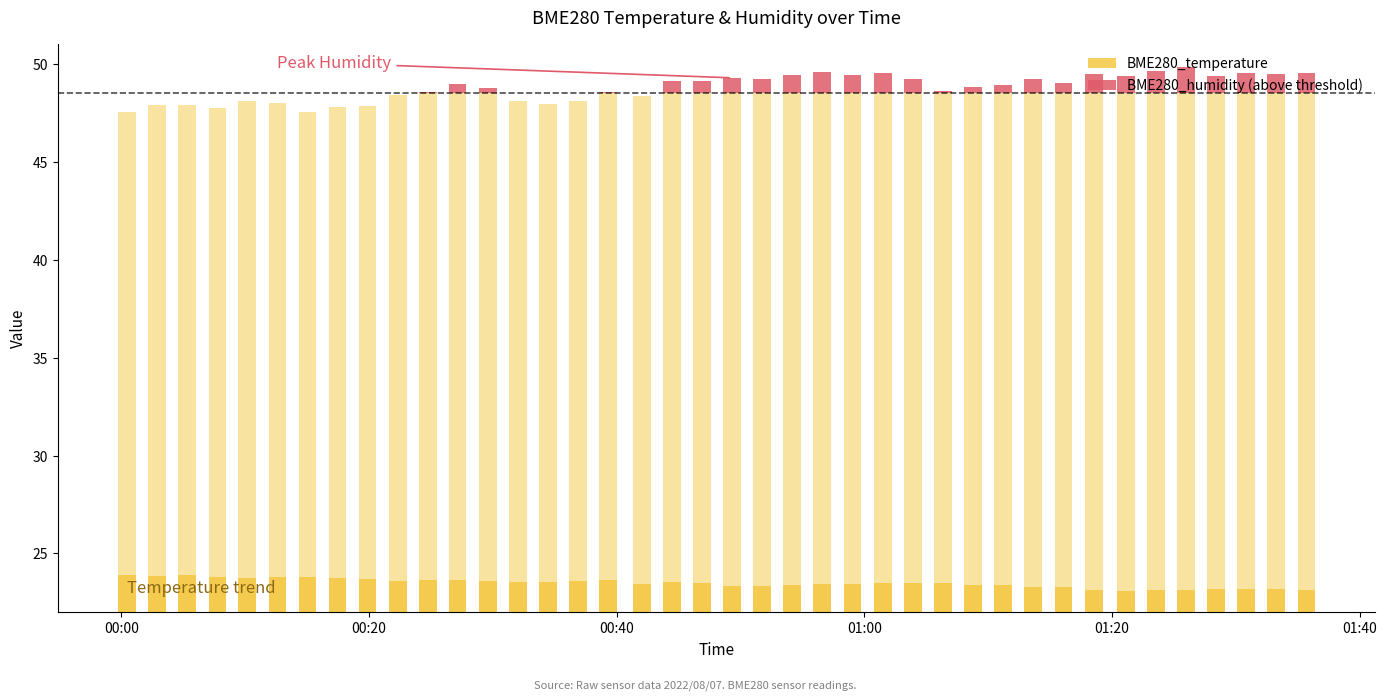

Which series has the widest spread of values?

BME280_humidity (above threshold)